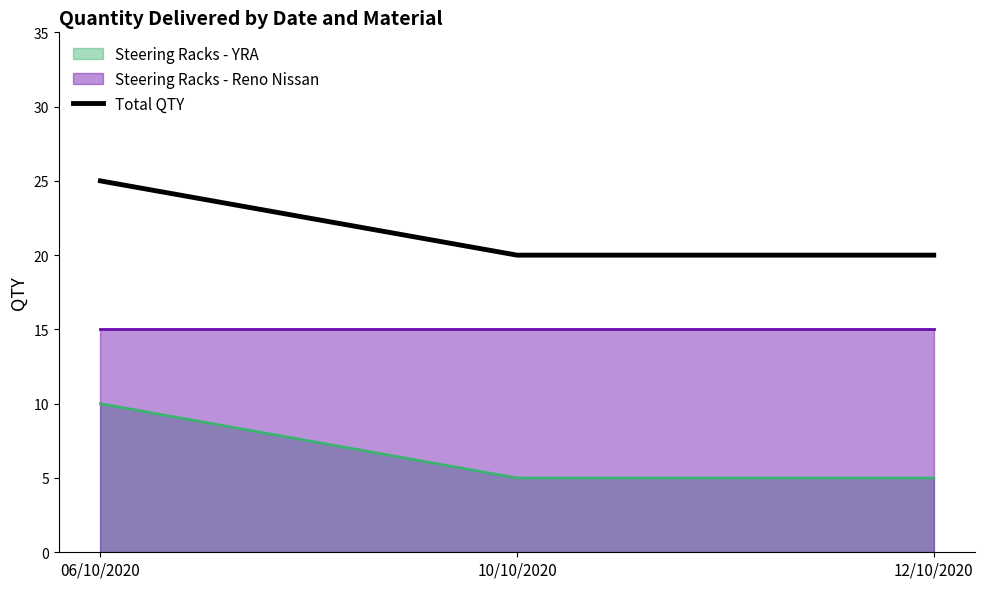

Does the chart have visible grid lines?

No